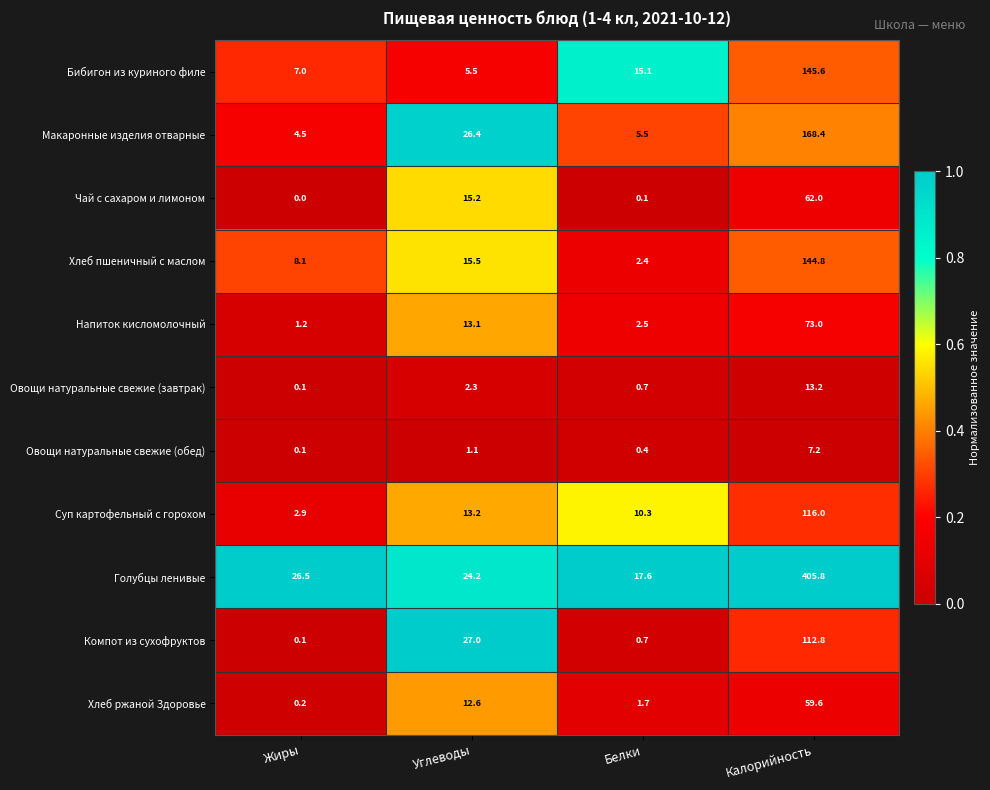

True or false: Макаронные изделия отварные has a value of 5.5 at Белки.

True